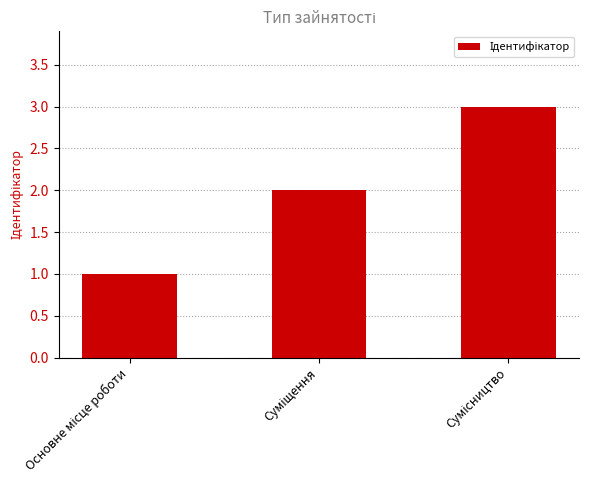

What is the value of the 3rd bar from the left?

3